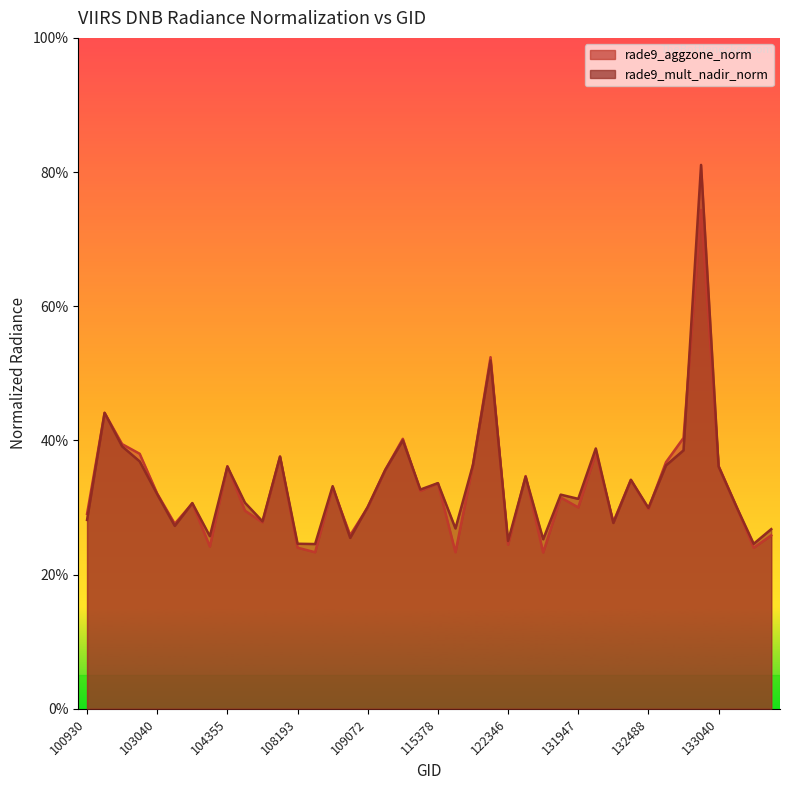

How many lines are shown in the chart?

2